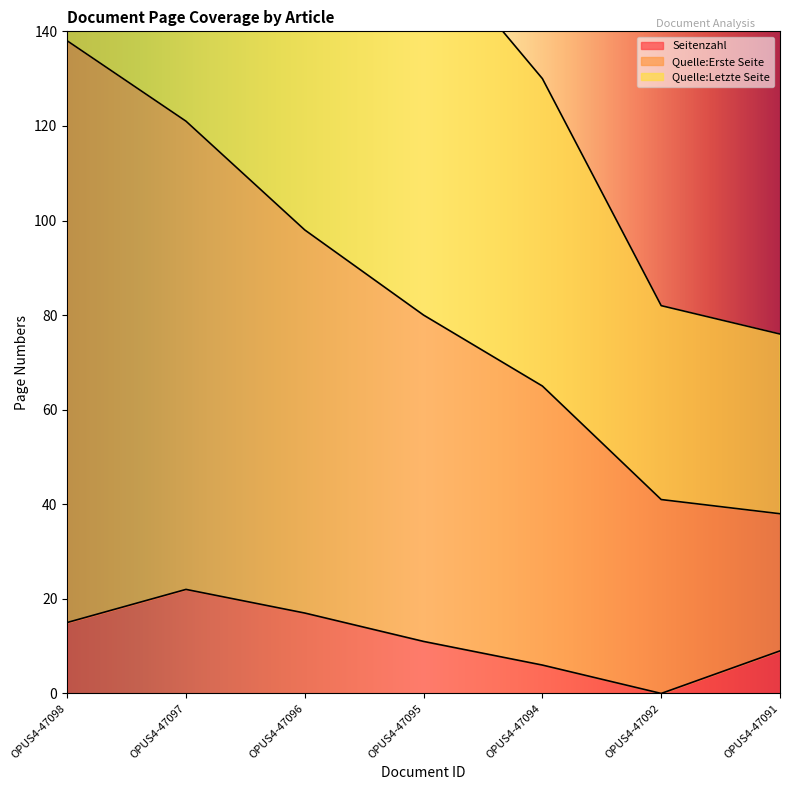

True or false: Seitenzahl and Quelle:Letzte Seite intersect in this chart.

False